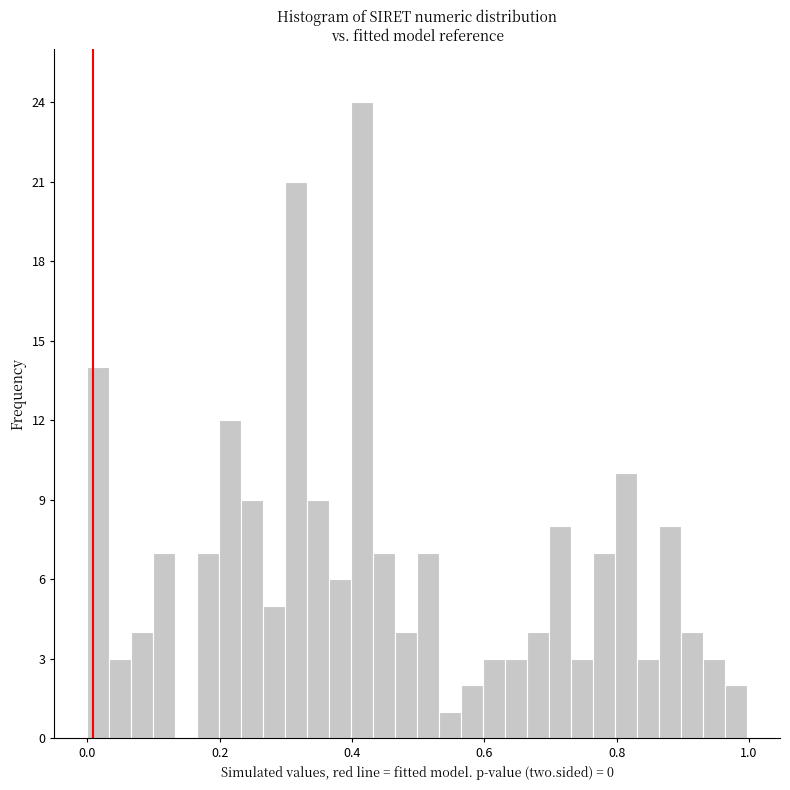

Around what value on the x-axis is the tallest bar? Give the approximate position of its centre, as read against the axis.

0.42